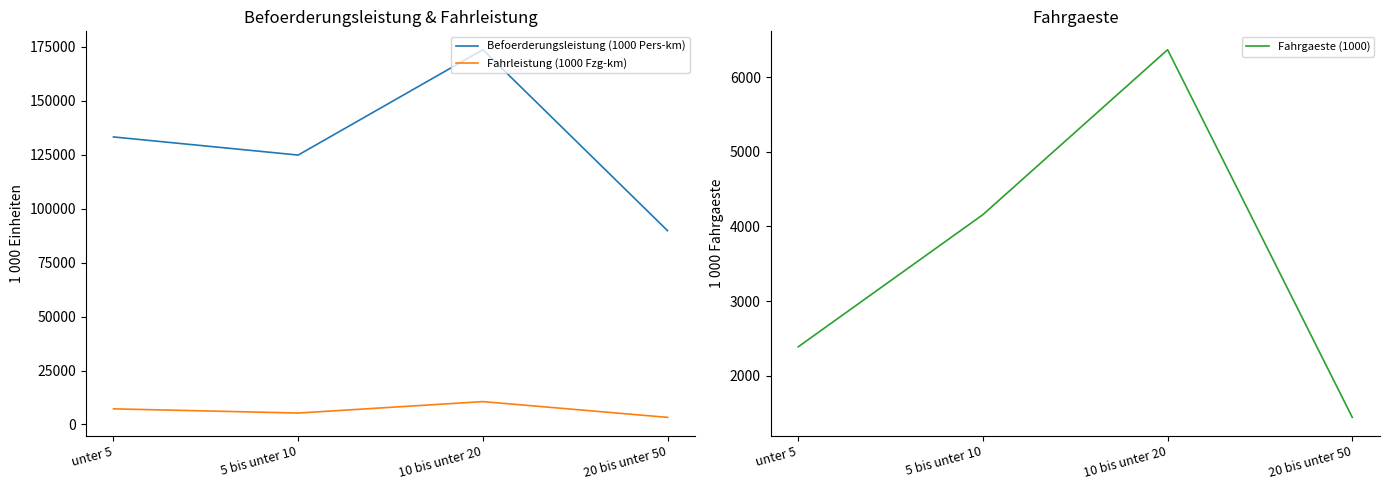

What is the difference between the maximum and minimum values in the Befoerderungsleistung (1000 Pers-km) series?

83882